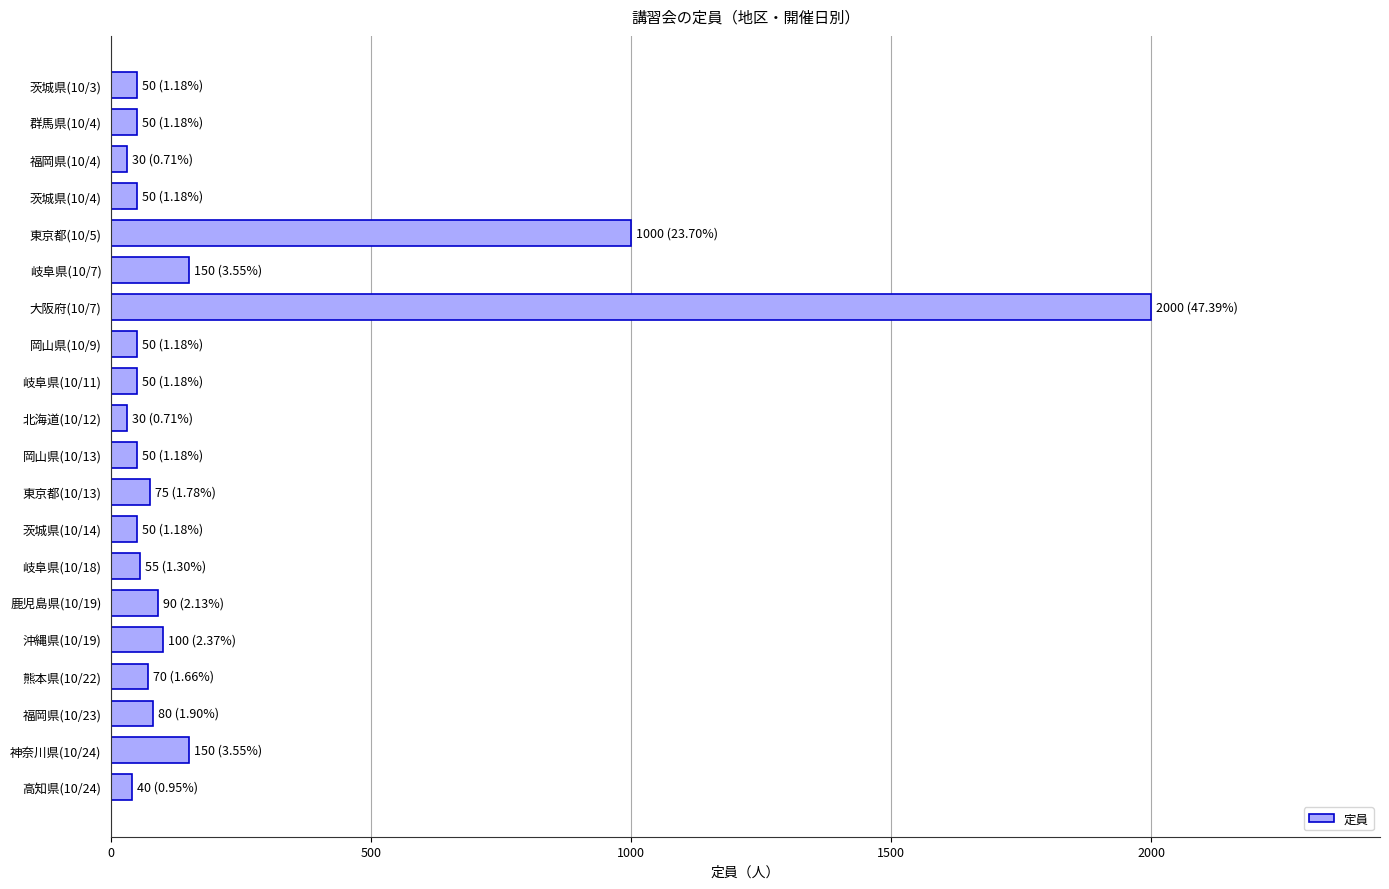

Is it true that the value at 茨城県(10/4) is 50?

True